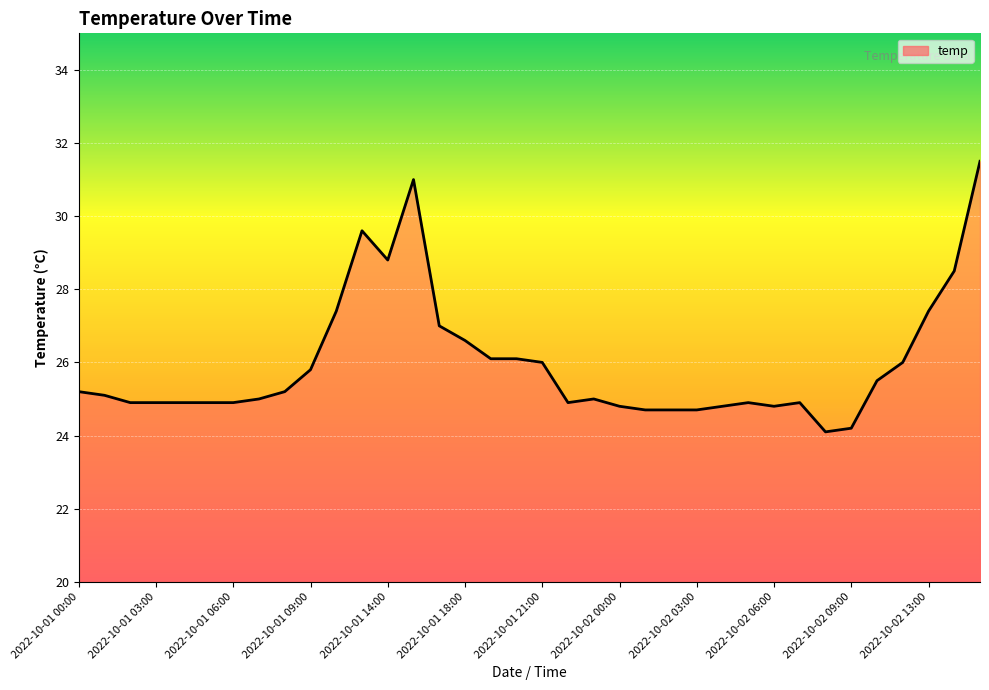

What is the difference between the maximum and minimum values?

7.4